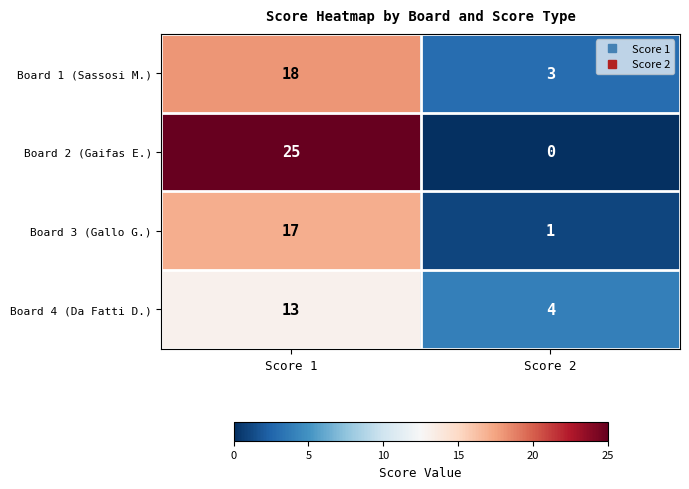

At which category does the chart reach its minimum across all series?

Score 2